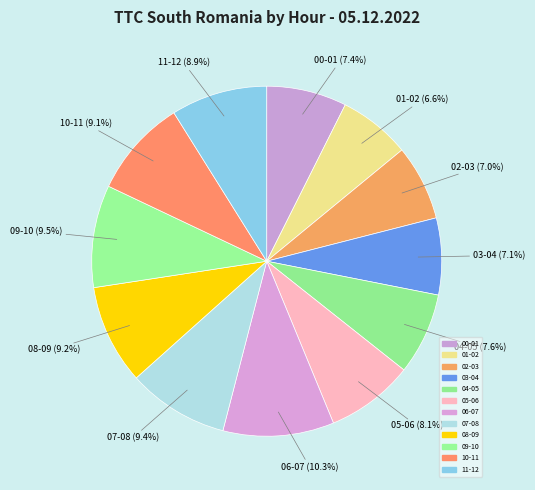

Is 03-04 the majority of the pie?

No